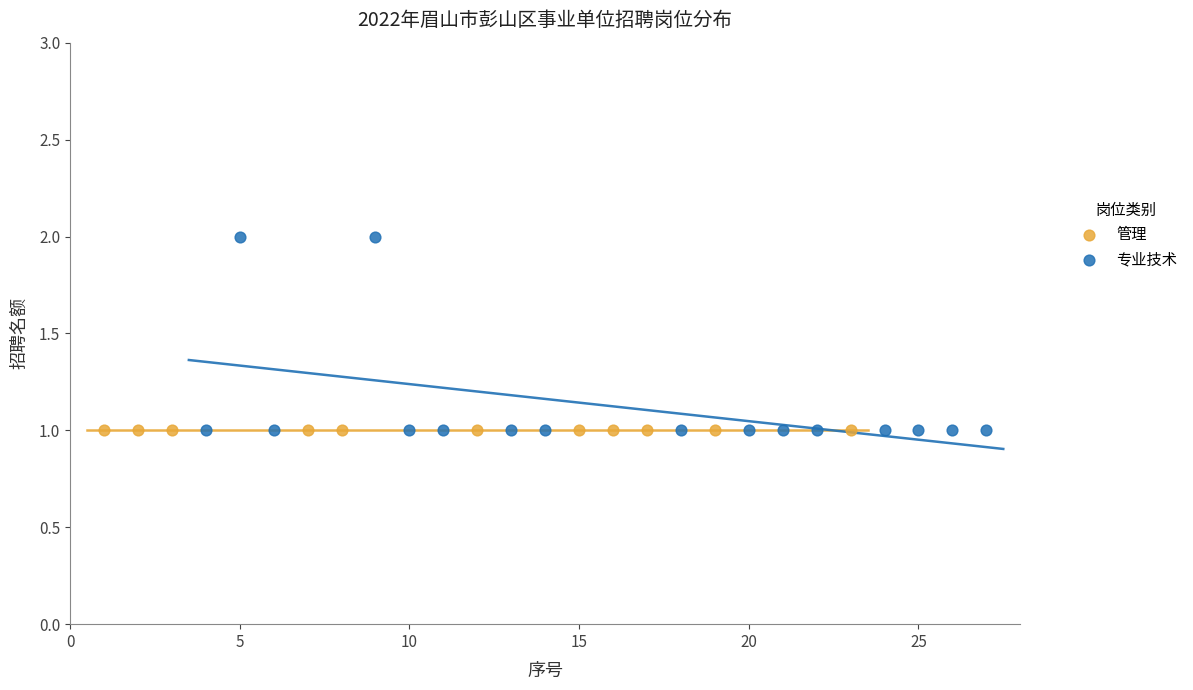

Which series reaches the maximum Y coordinate?

专业技术